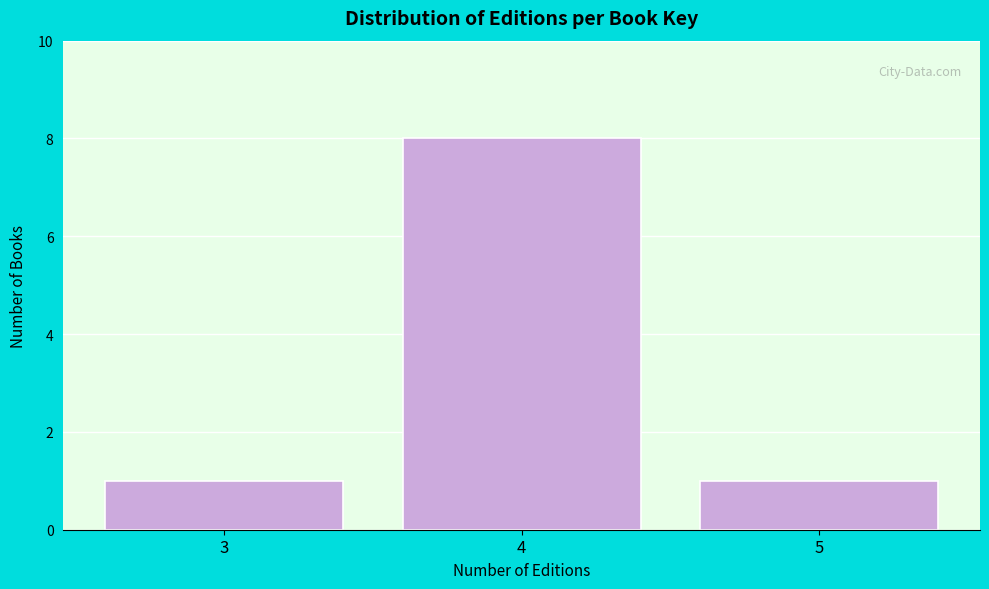

Reading left to right, transcribe all the data shown in this chart.

1	8	1